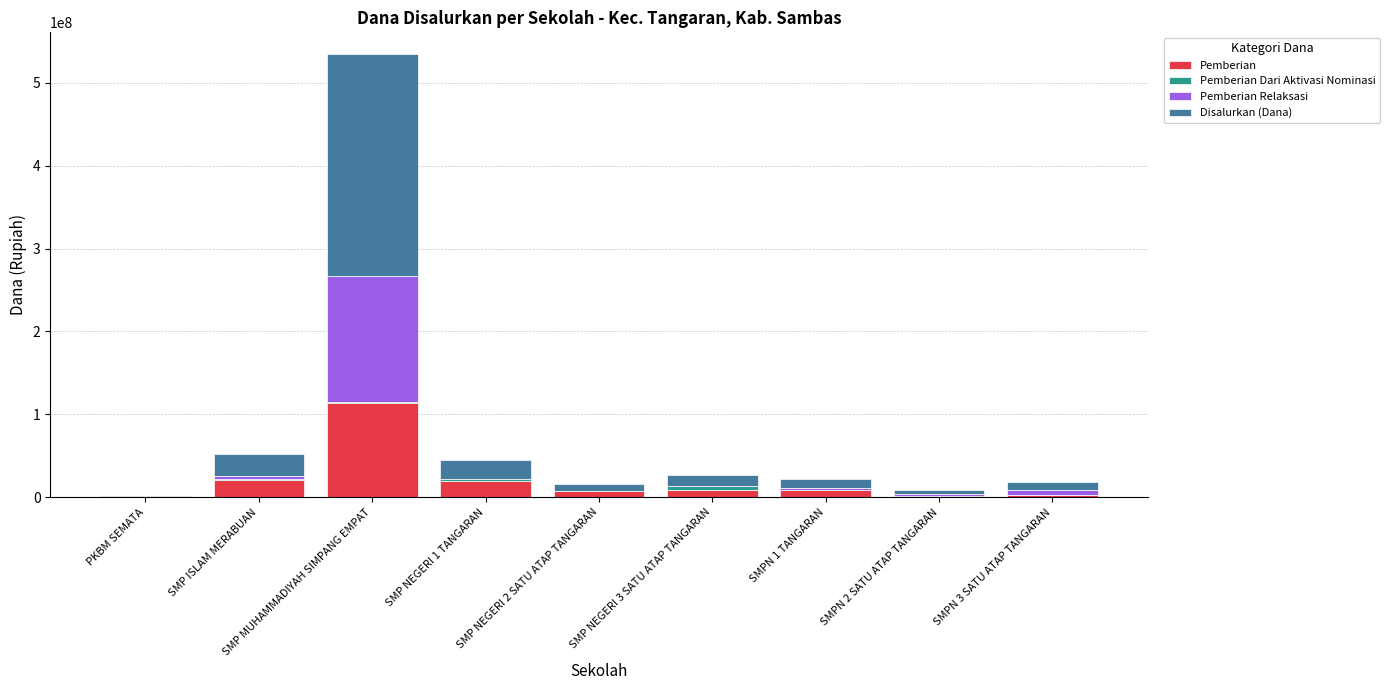

Are the bars grouped side by side (vs. stacked)?

No